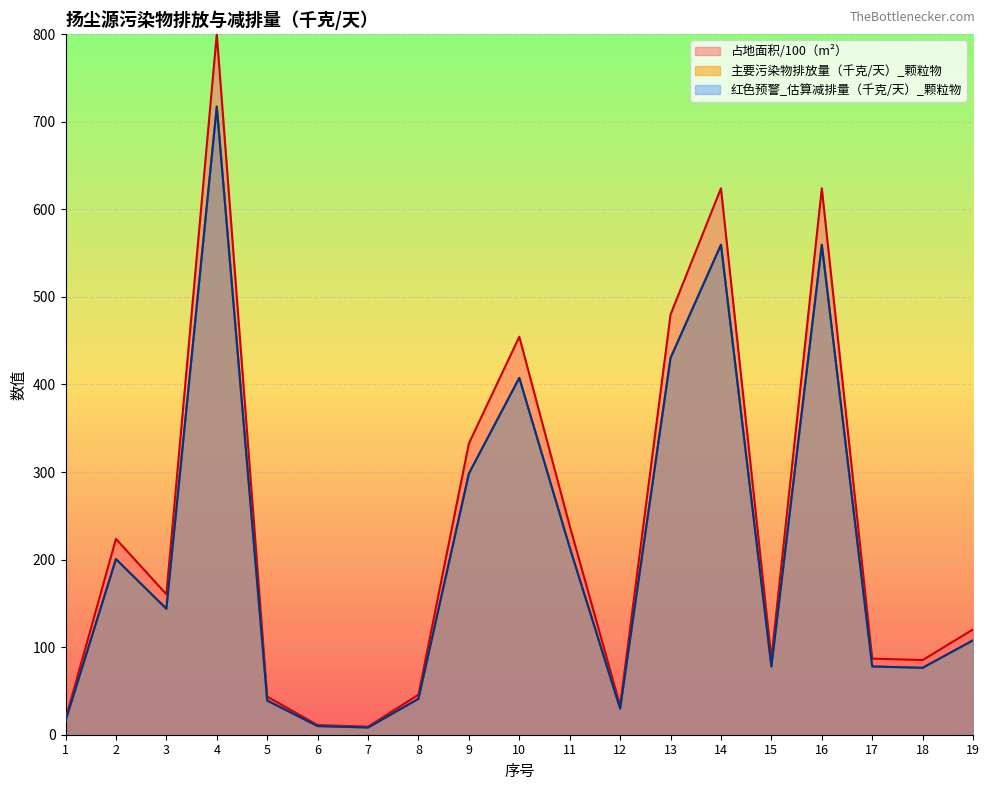

Which series changed the most between 17 and 19?

占地面积（m2）